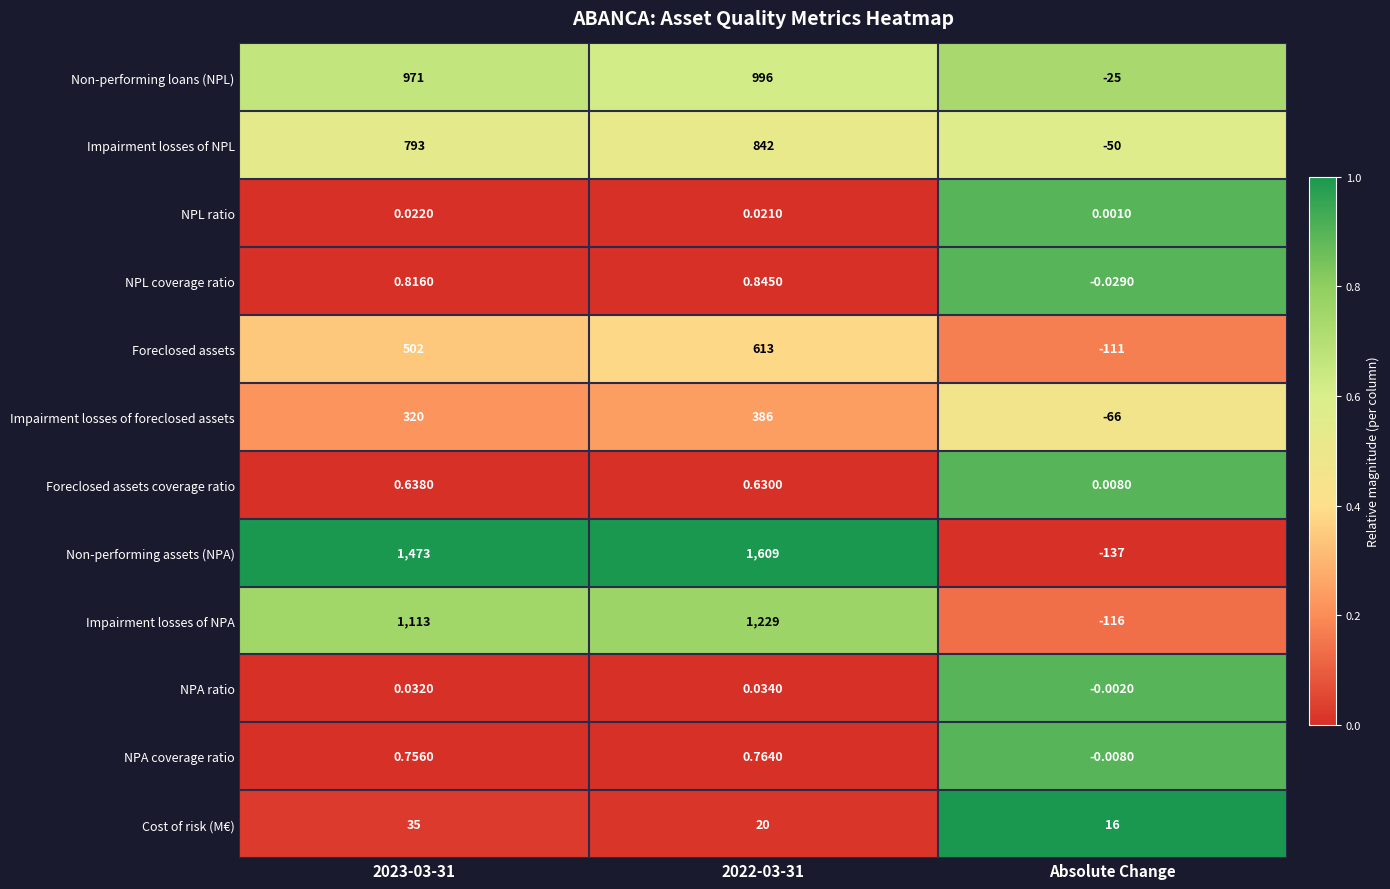

Which series changed the most between 2023-03-31 and Absolute Change?

Non-performing assets (NPA)